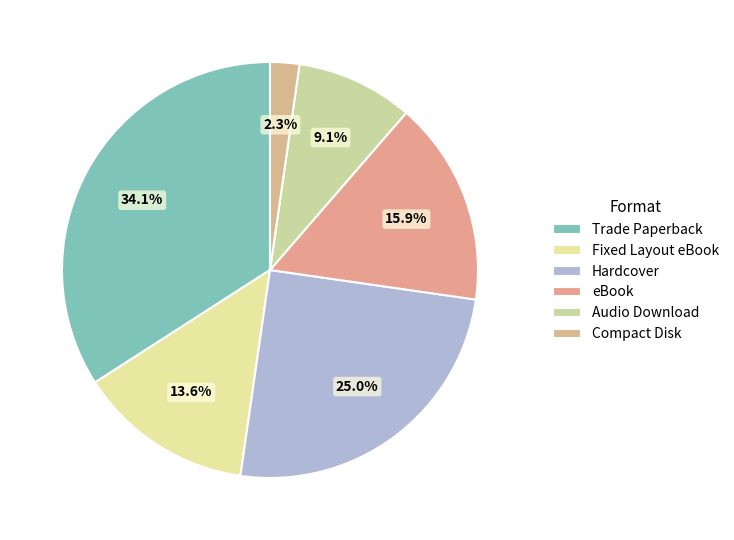

The Hardcover slice represents 25% of the pie. True or false?

True